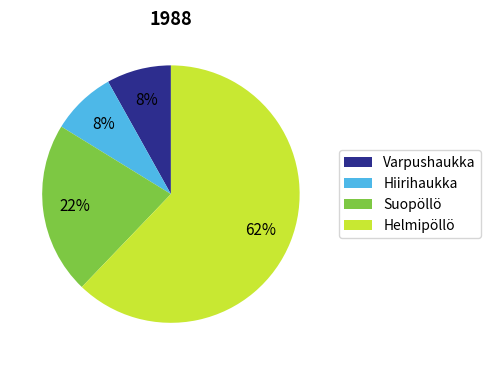

To the nearest percent, what portion does Varpushaukka represent?

8%